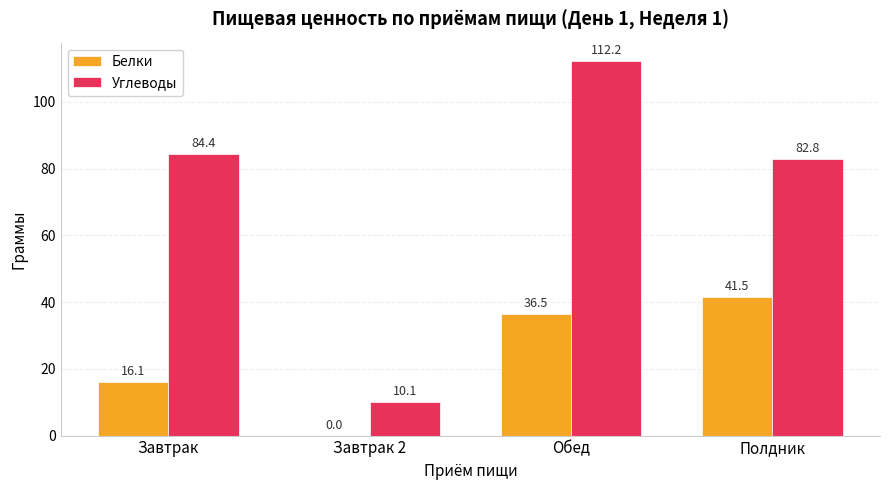

At which label is Белки closest to 20?

Завтрак